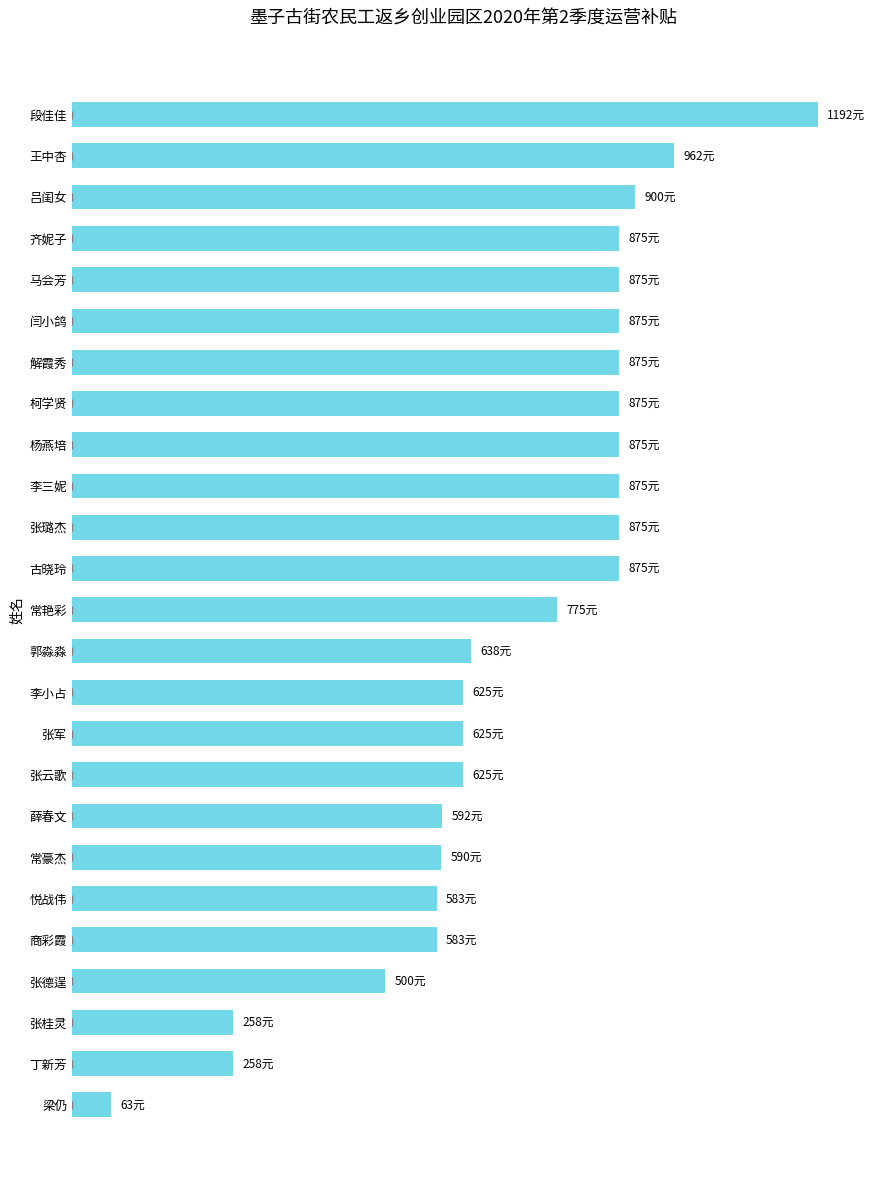

Are the bars horizontal?

Yes